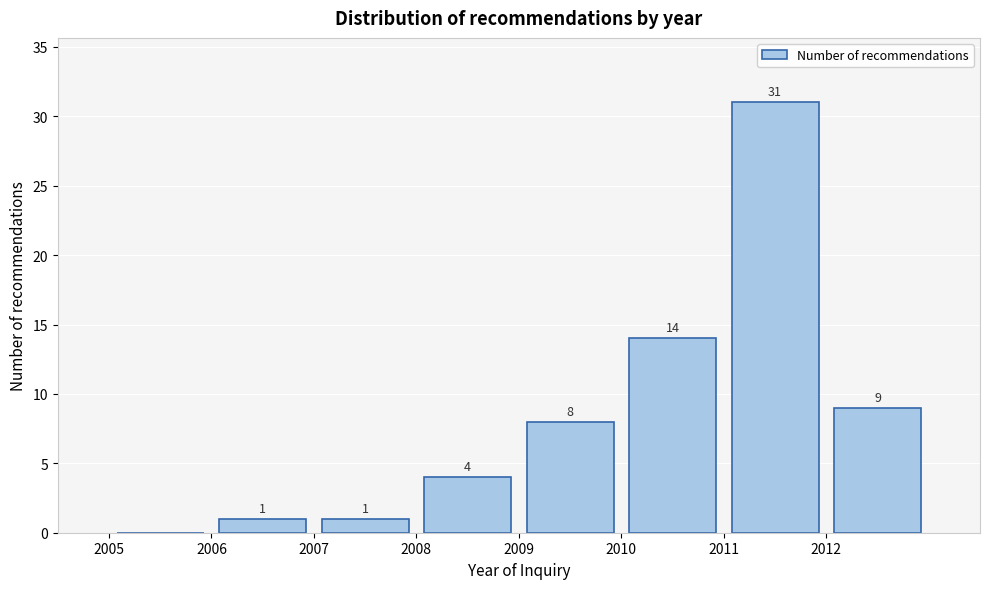

Which range on the x-axis has the tallest bar?

2011 to 2012